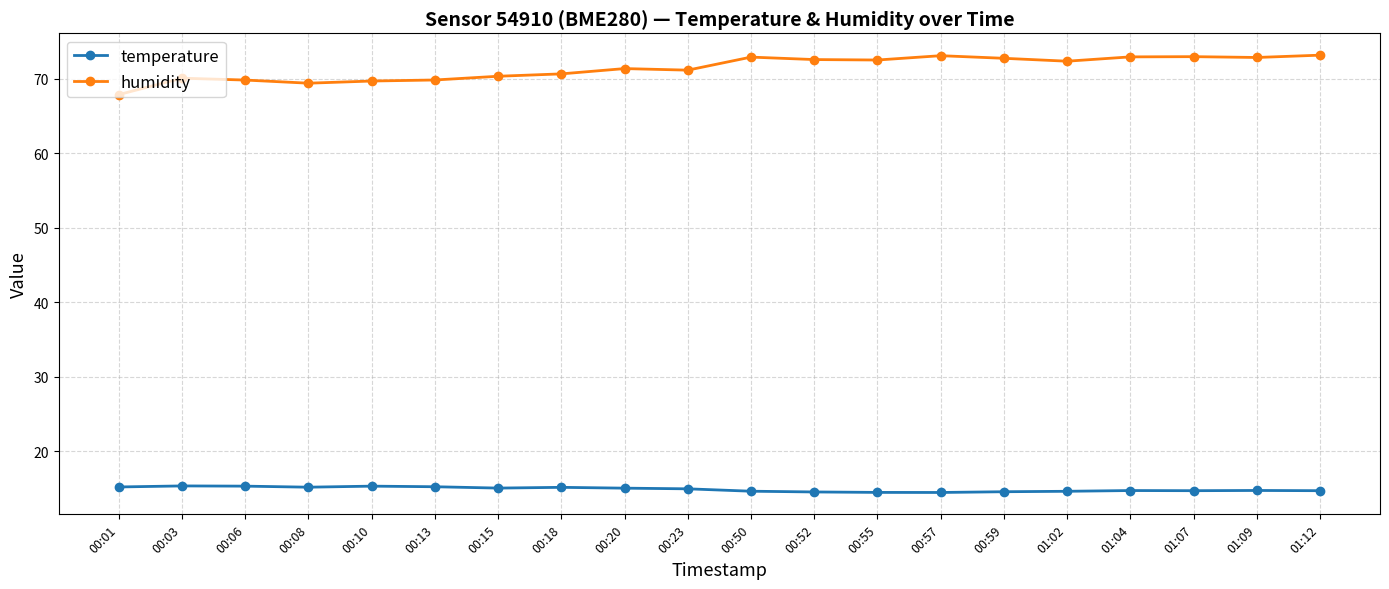

At which label does humidity reach its minimum?

00:01